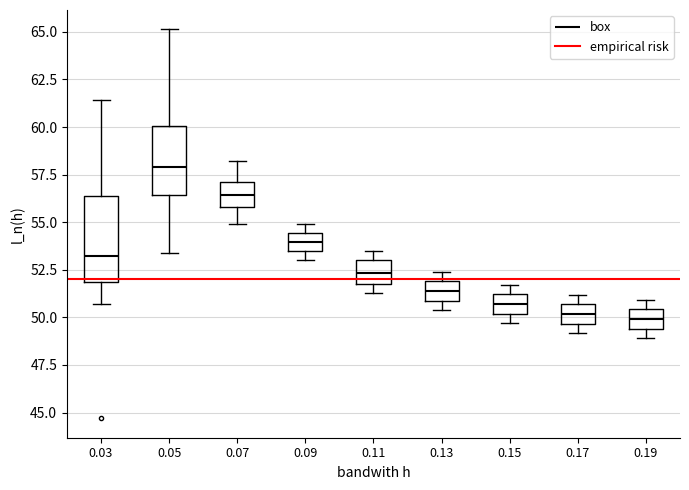

Comparing the boxes themselves (not the whiskers), which one is the tallest?

0.03